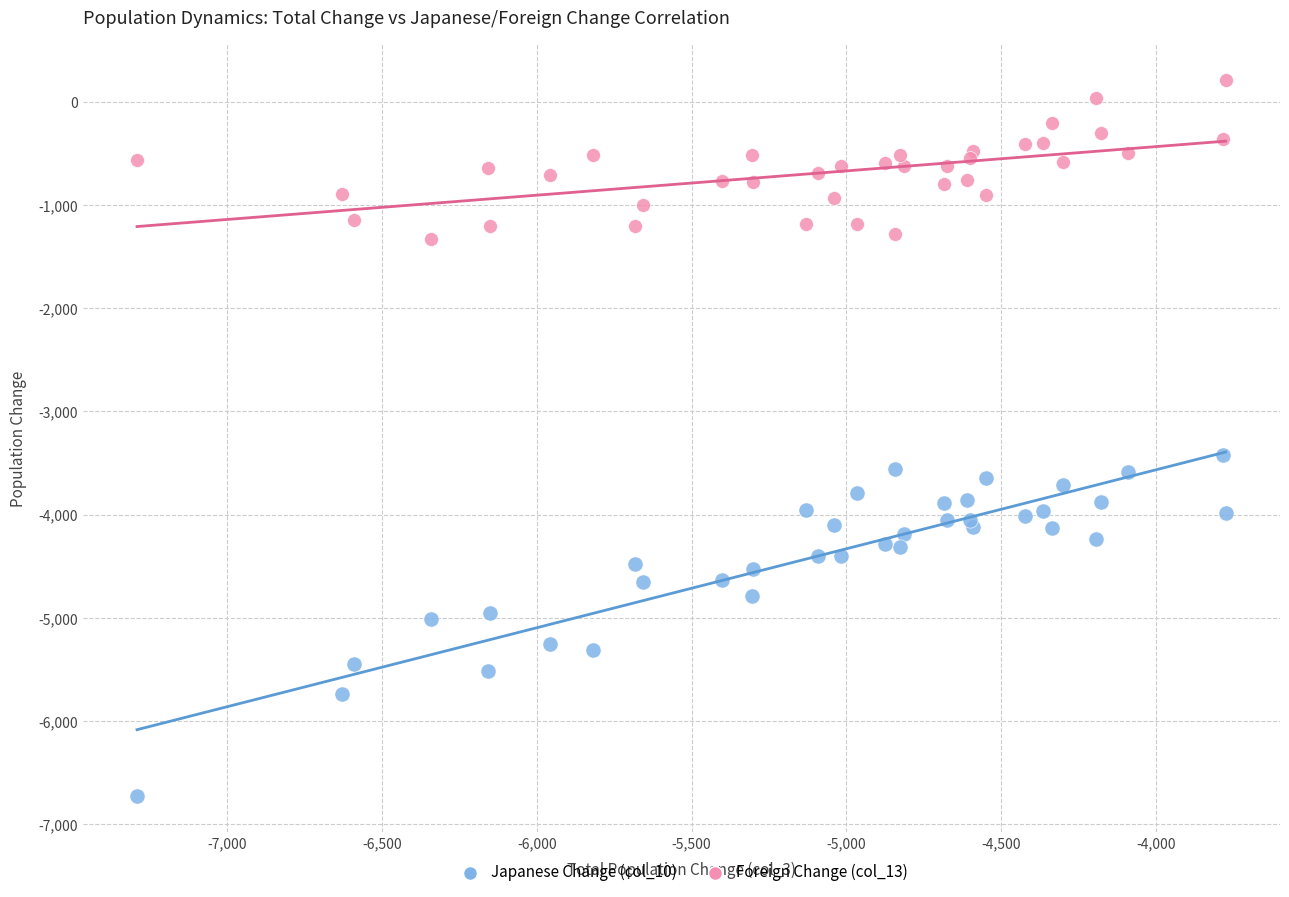

Across all series, what Y value is closest to -3257?

-3422